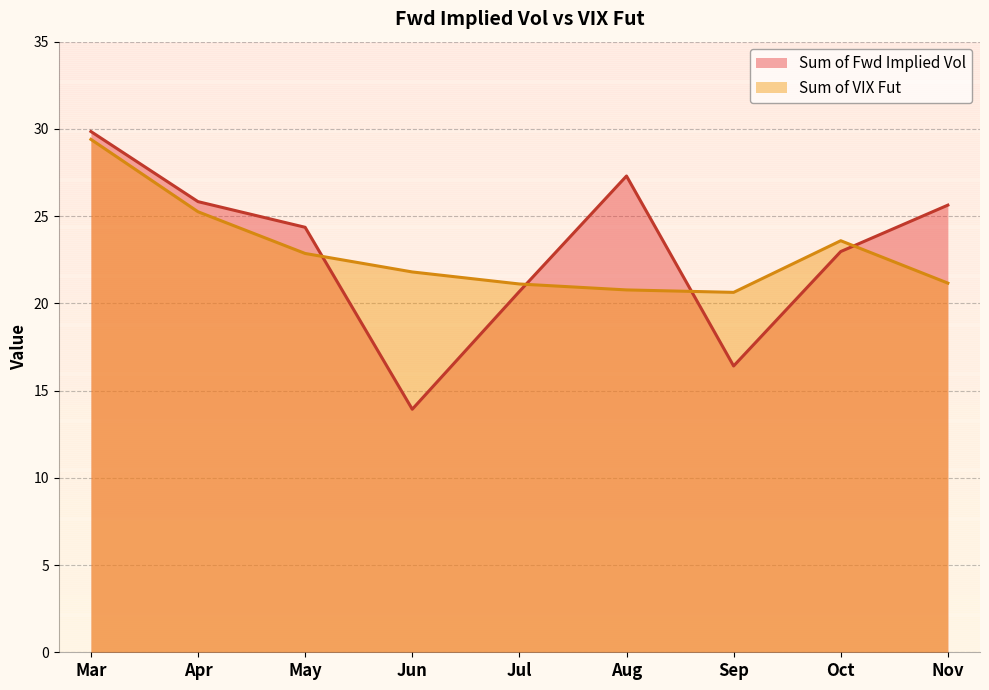

What is the lowest value of the Sum of VIX Fut series?

20.6